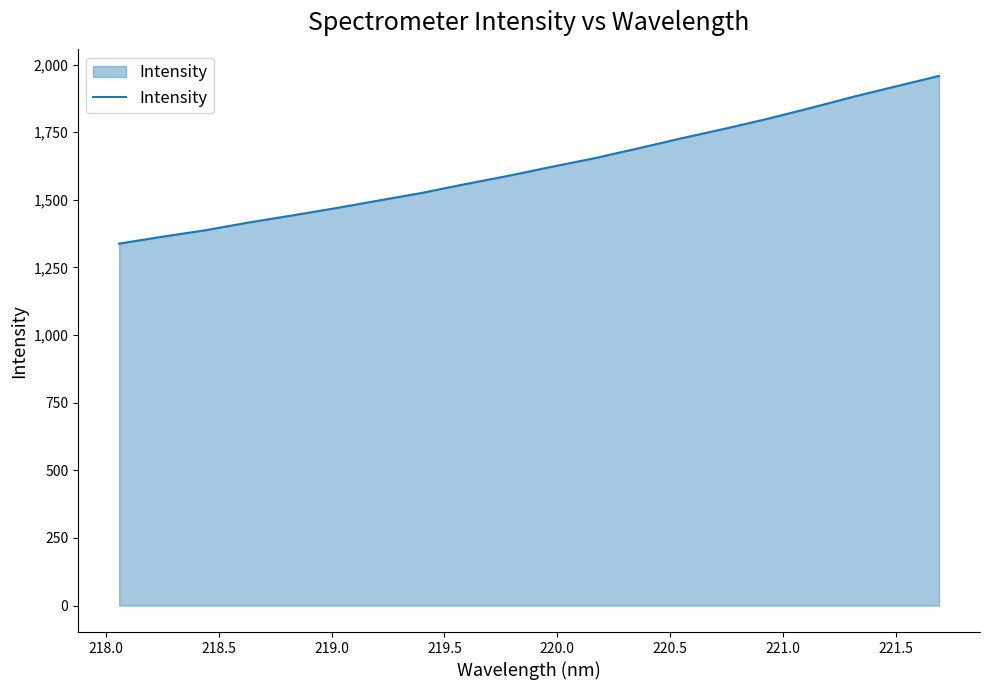

What is the greatest value displayed?

1957.9